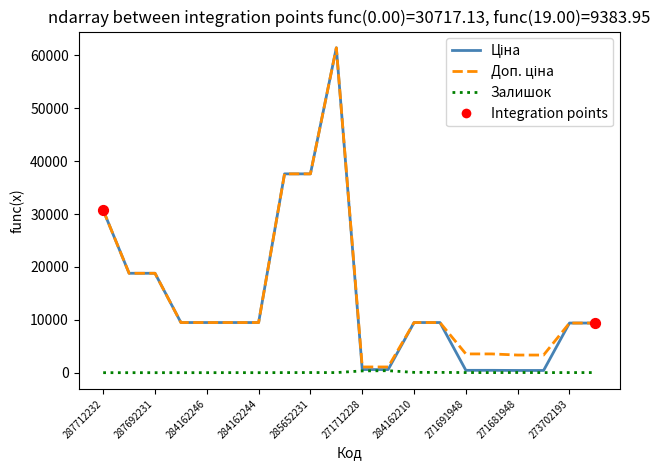

How many lines are shown in the chart?

3